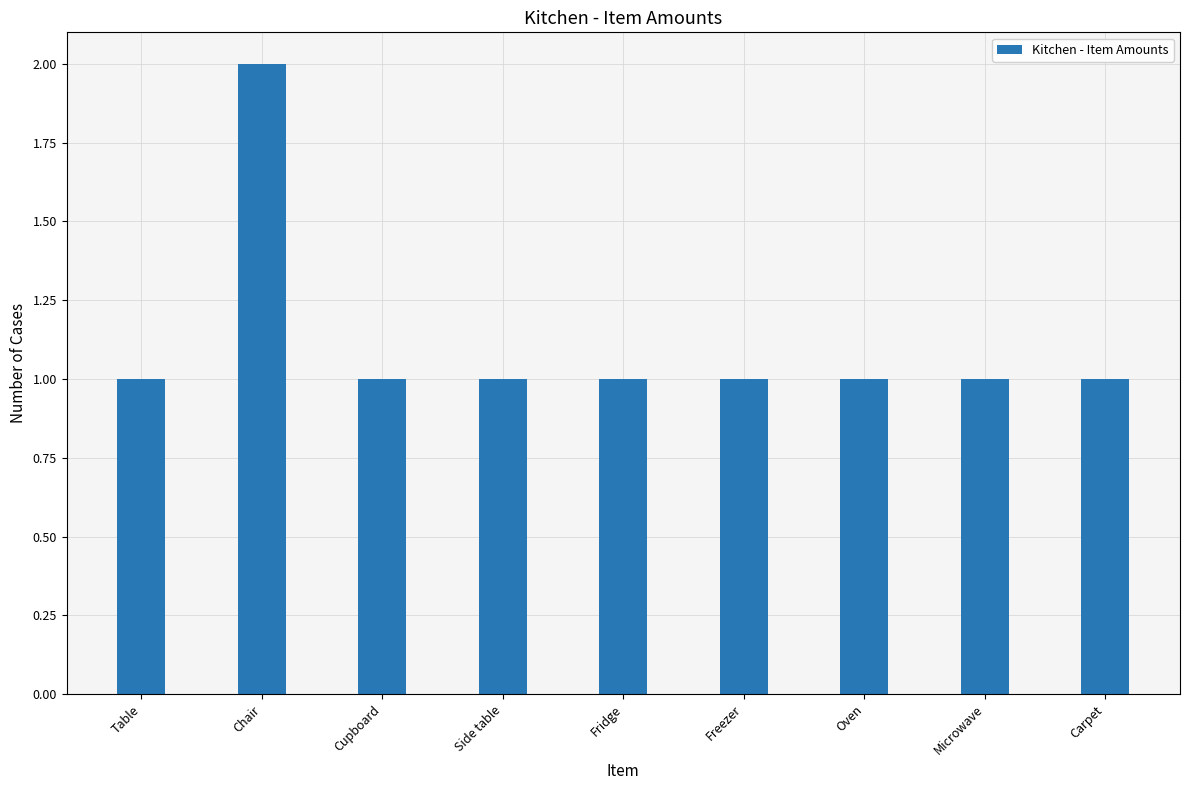

Between Cupboard and Chair, which is larger?

Chair